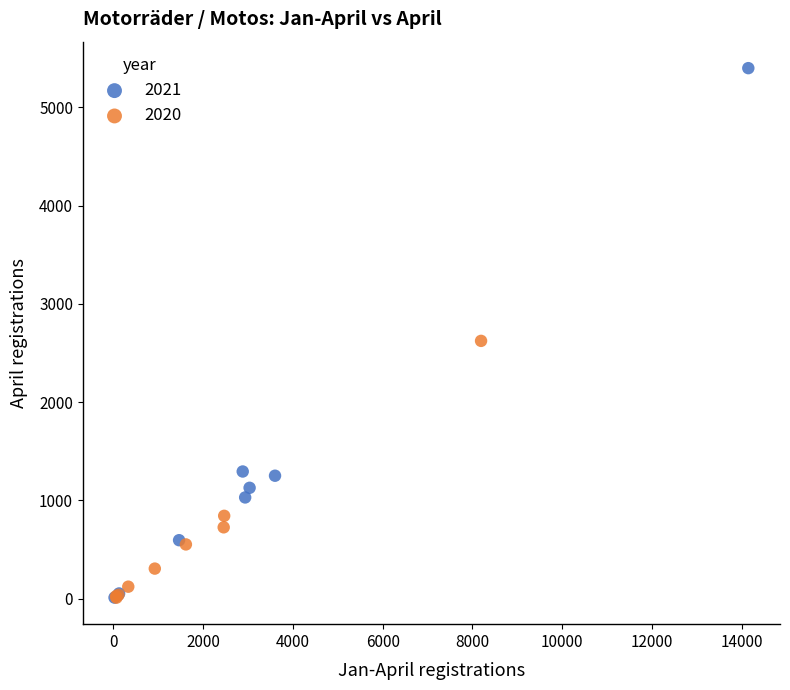

Which series contains the highest Y value?

2021